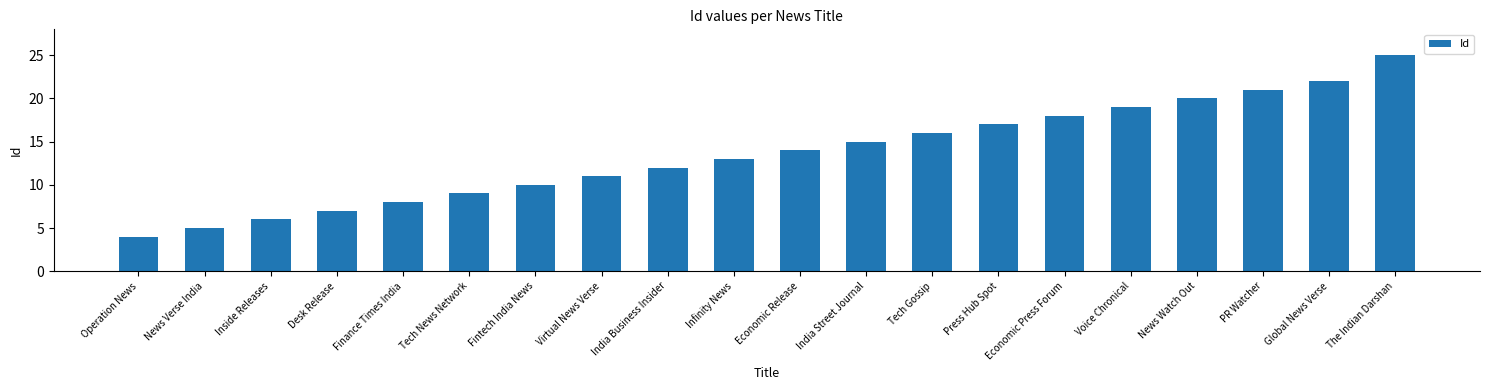

Is it true that the value at Tech Gossip is 7?

False